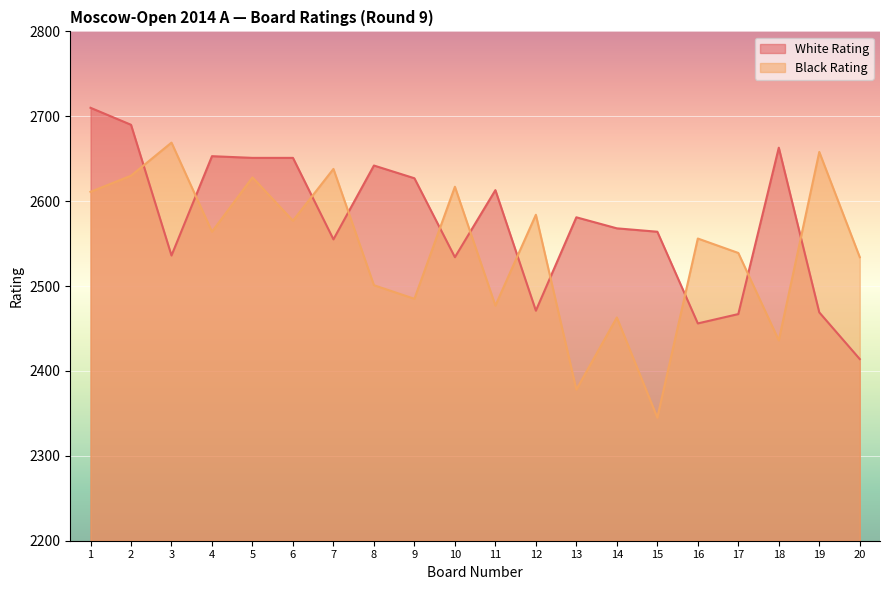

Is it true that Black Rating equals 2345 at 15?

True